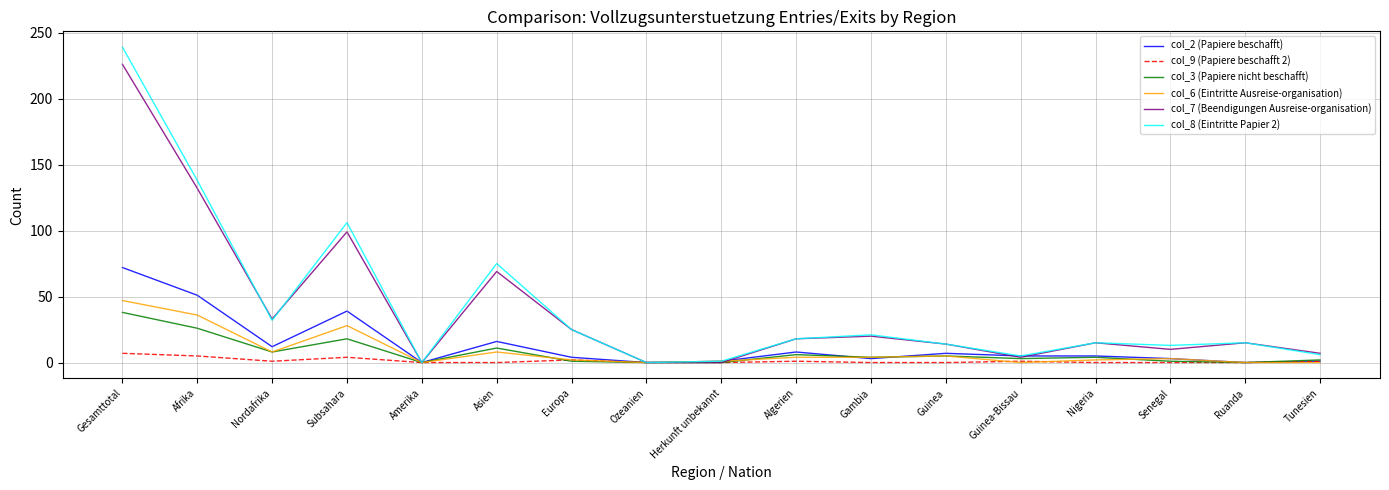

At which category does col_6 (Eintritte Ausreise-organisation) reach its first local peak?

Subsahara